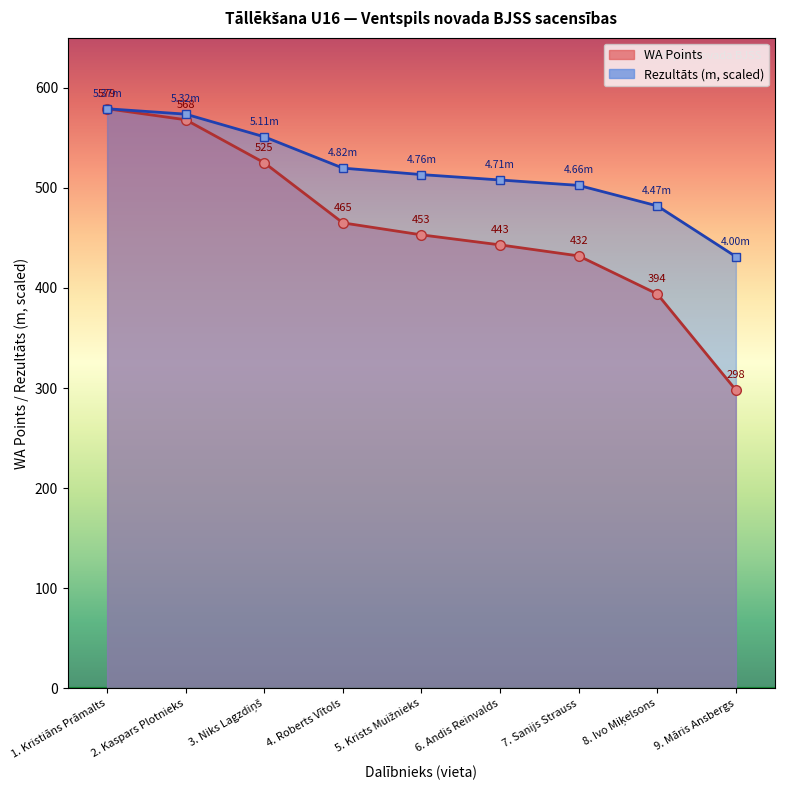

Reading left to right, extract all data points from this chart.

Rezultāts (m): 579.0	573.6	551.0	519.7	513.2	507.8	502.4	482.0	431.3
WA Points: 579.0	568.0	525.0	465.0	453.0	443.0	432.0	394.0	298.0